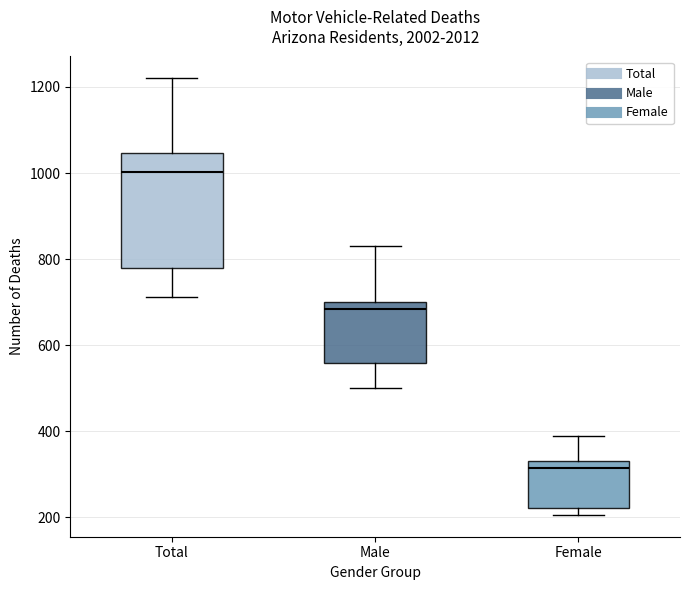

Where does the lower whisker of the box for Male end on the y-axis? The values are not printed on the chart, so give them approximately, as read against the axis.

500